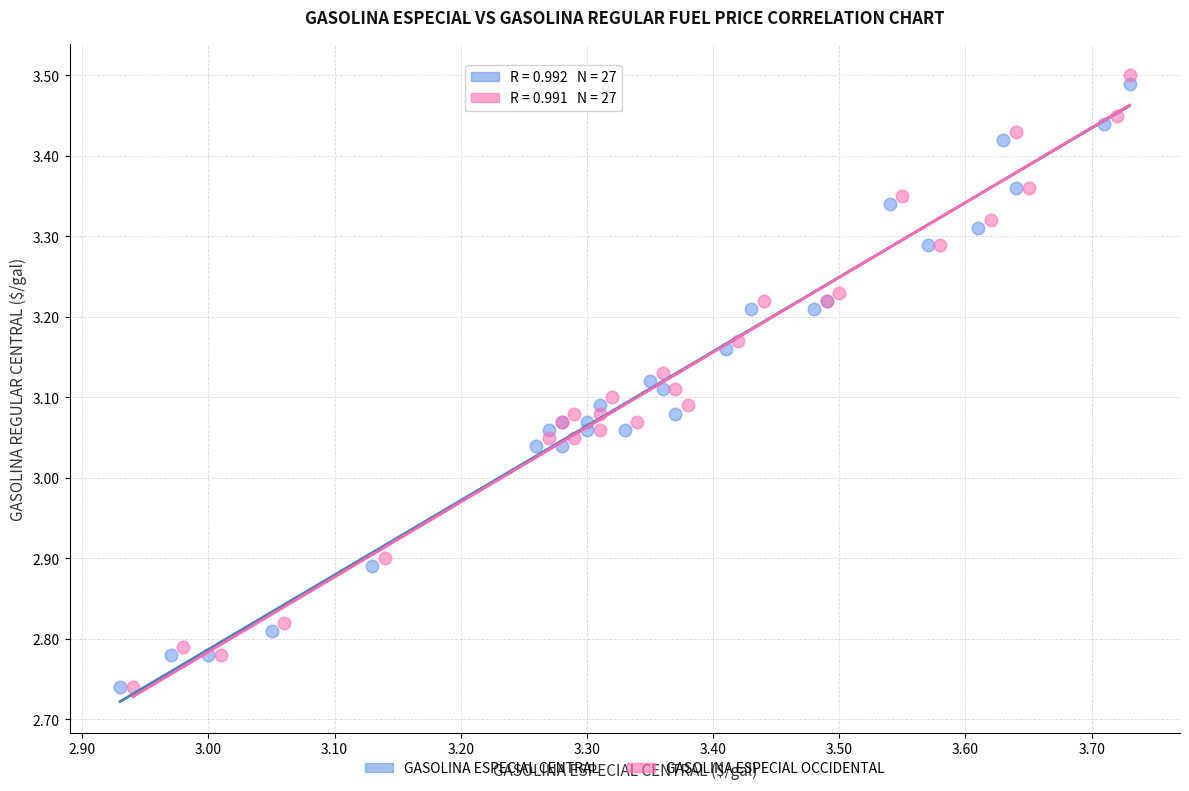

Which series has the largest Y range (max minus min)?

GASOLINA ESPECIAL OCCIDENTAL